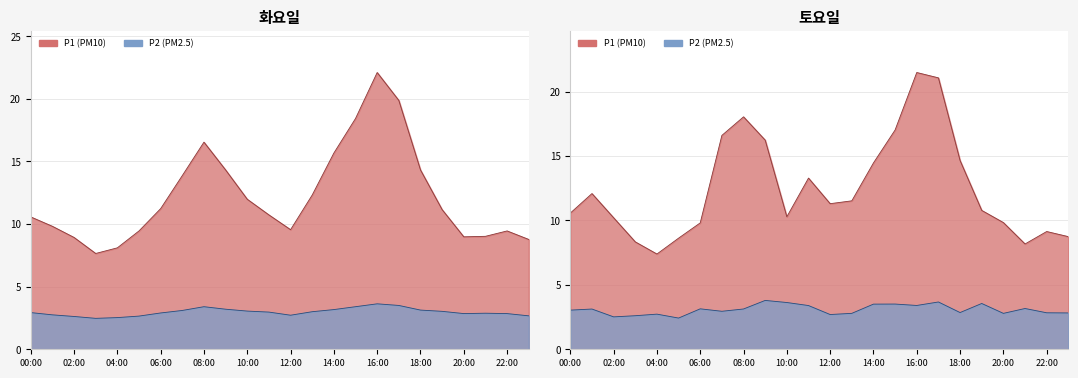

What is the minimum value shown in the chart?

2.5